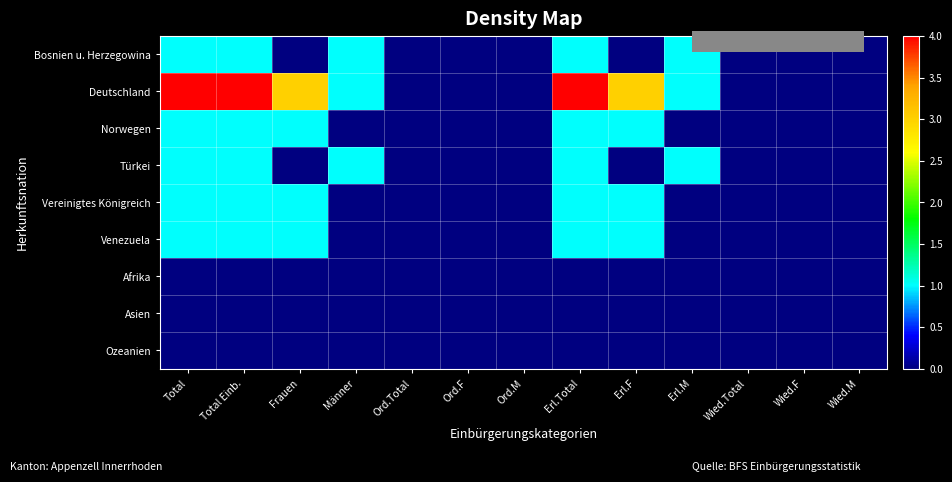

What is the greatest value displayed?

4